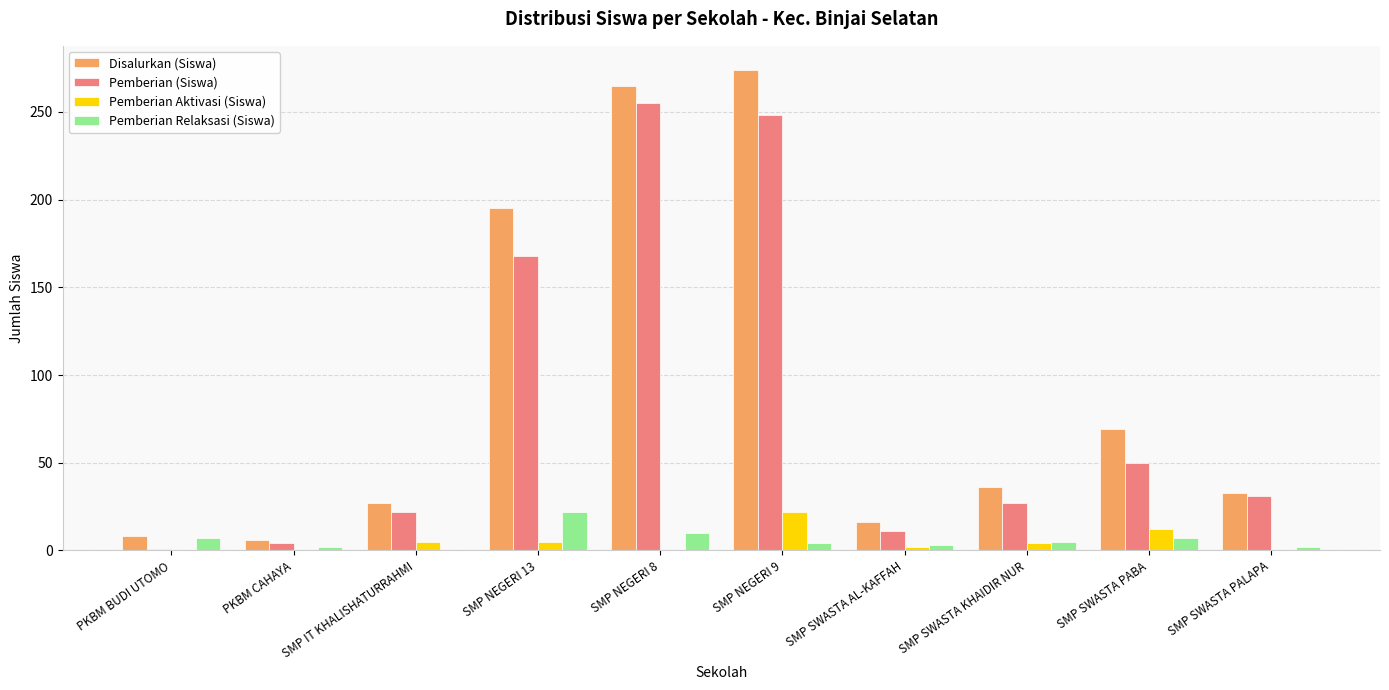

What is the average value of the Pemberian Aktivasi (Siswa) series?

5